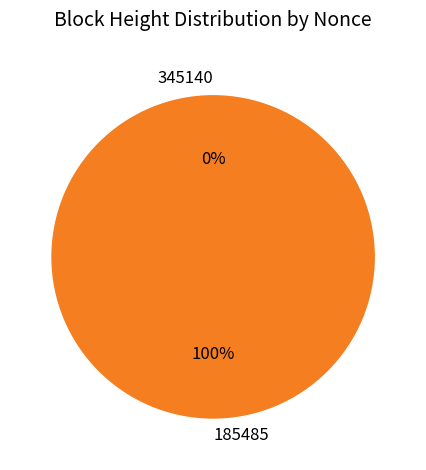

True or false: 185485 accounts for 100% of the total.

True